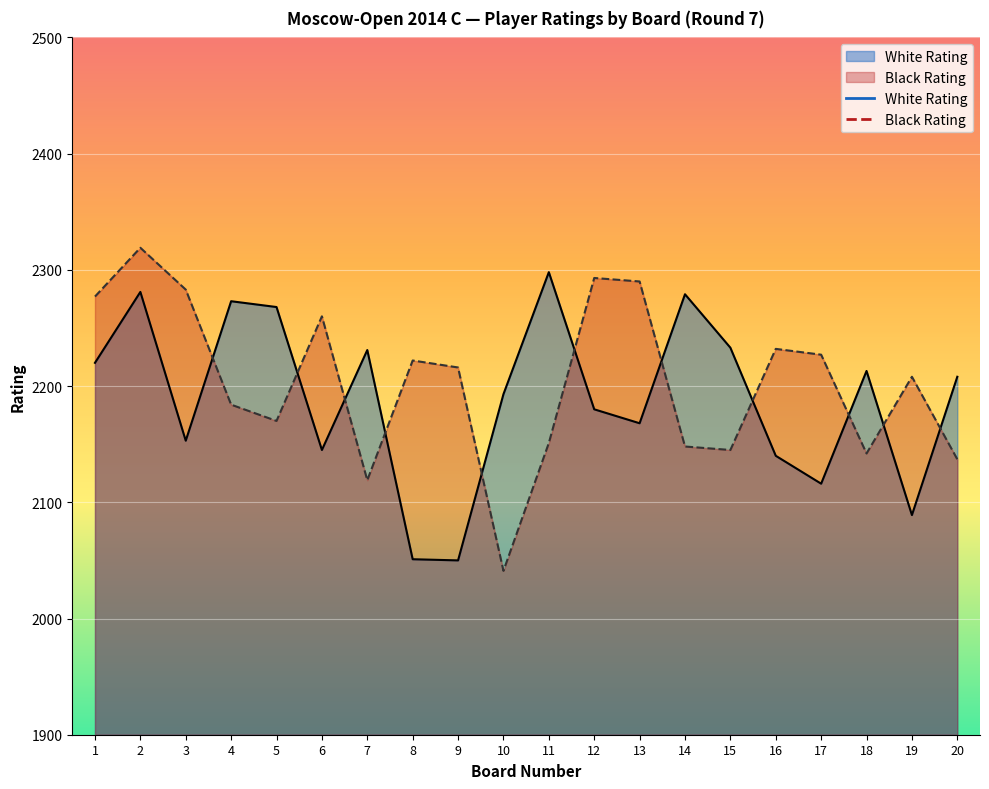

Where does the White Rating series first go above 2208?

1